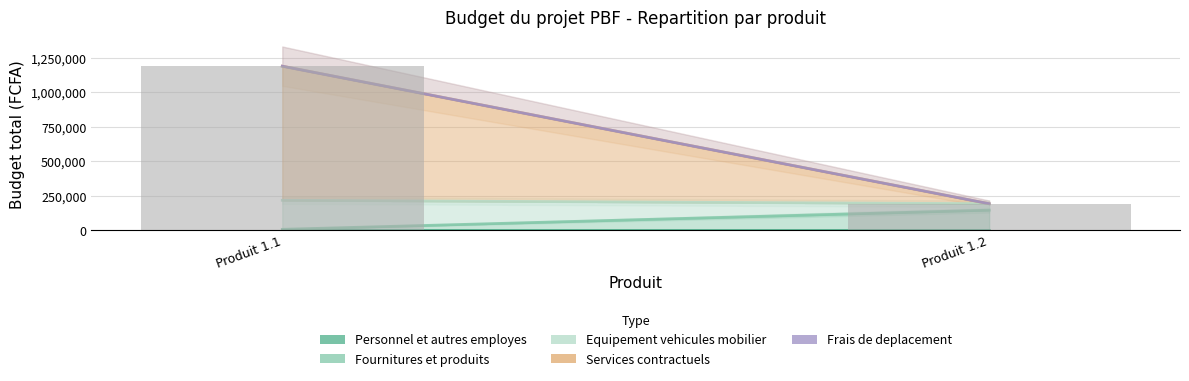

Are the bars grouped side by side (vs. stacked)?

Yes